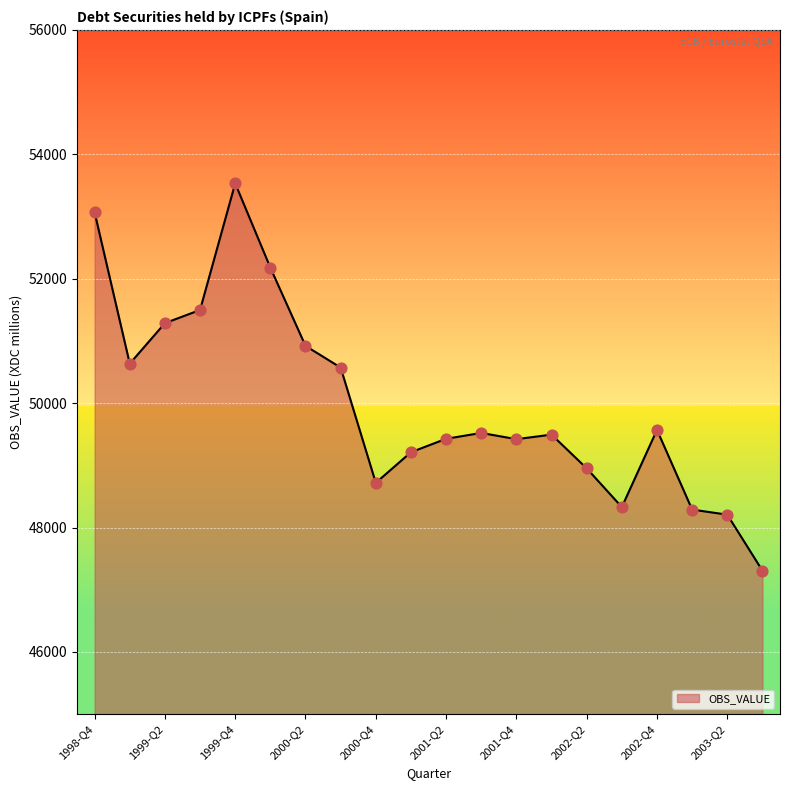

What is the difference between the maximum and minimum values?

6226